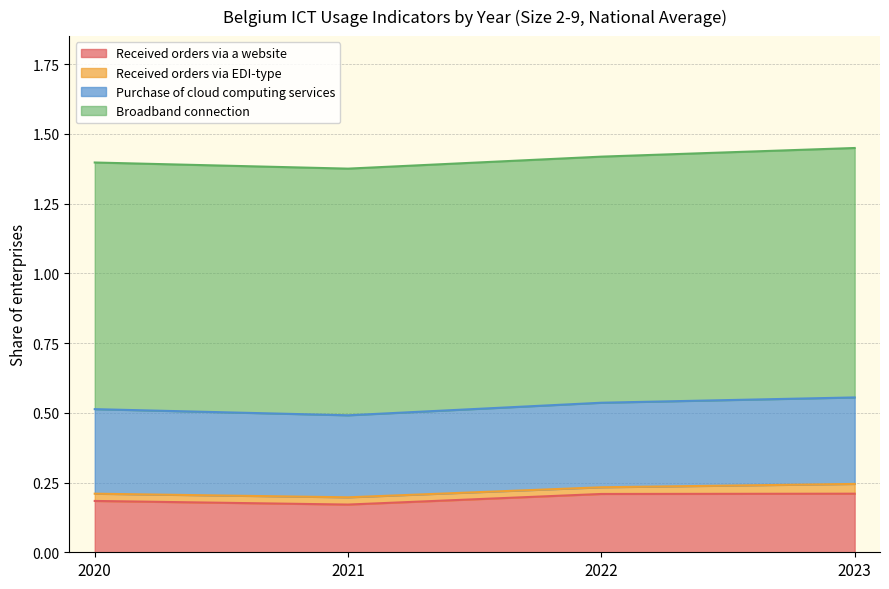

What are all the series names shown in the legend?

Received orders via a website, Received orders via EDI-type, Purchase of cloud computing services, Broadband connection